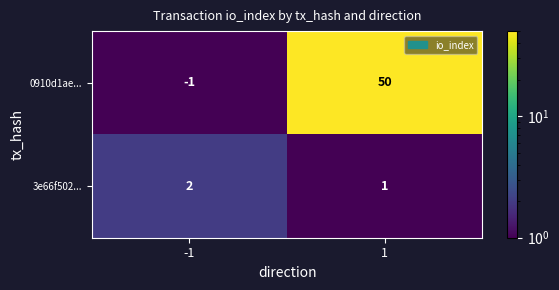

Which series has the largest range (max minus min)?

0910d1ae...